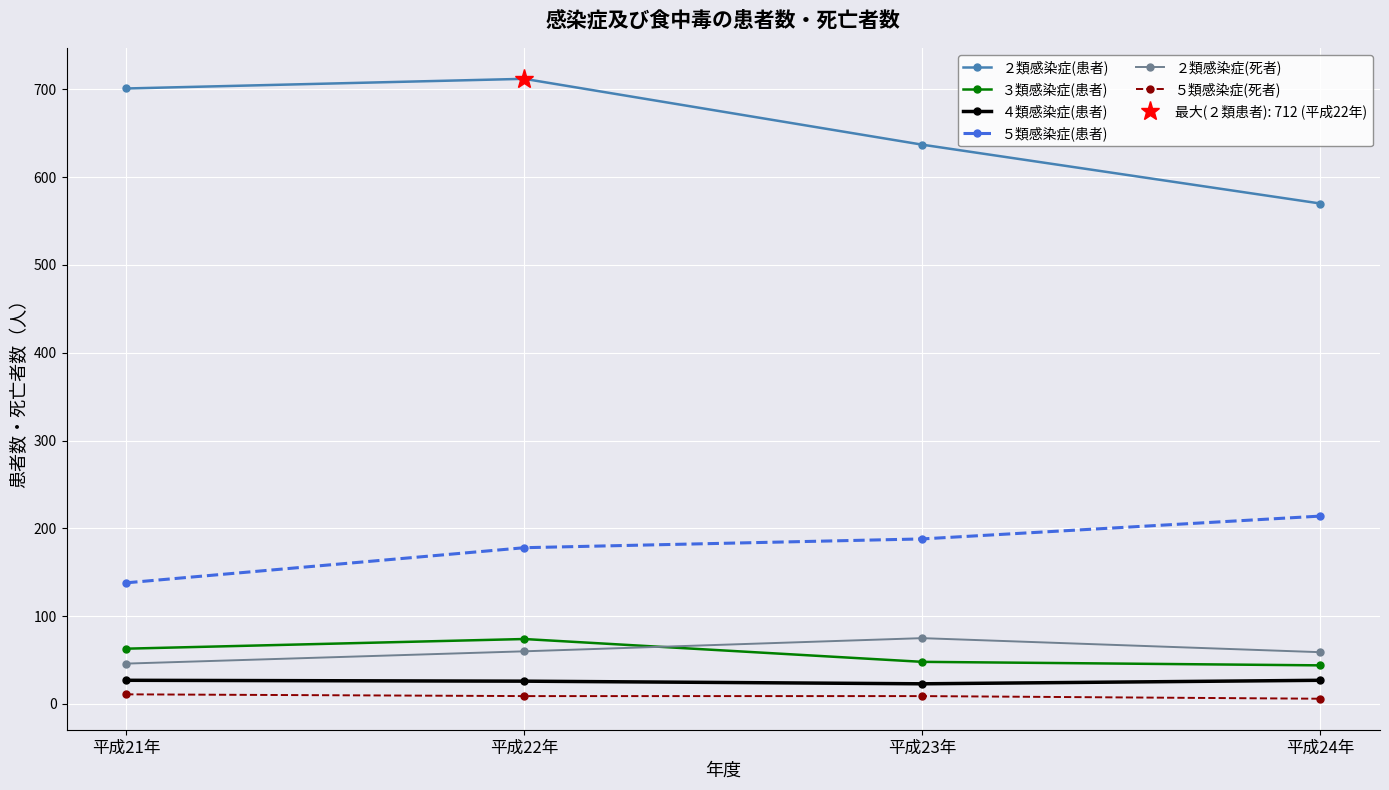

How many series are shown in this chart?

6